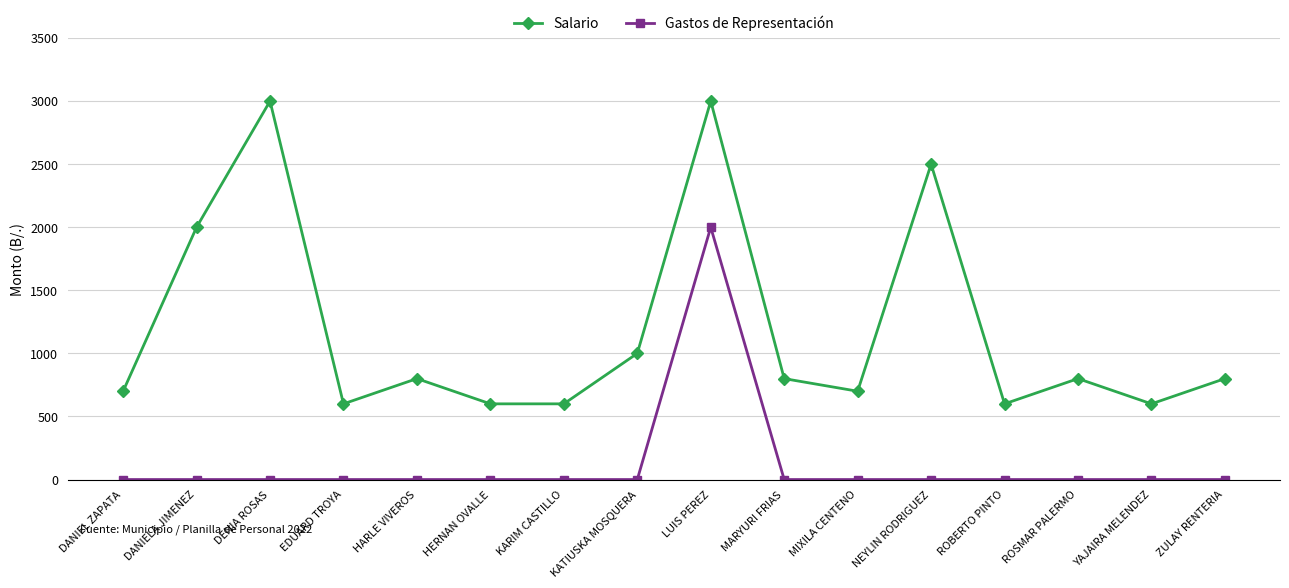

What is the label of the 11th point from the right?

HERNAN OVALLE